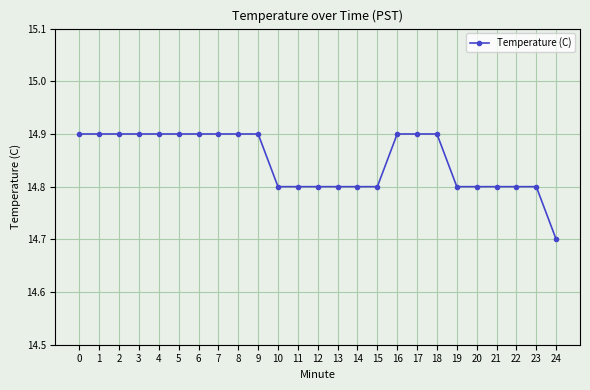

What is the value of the 21st point from the left?

14.8